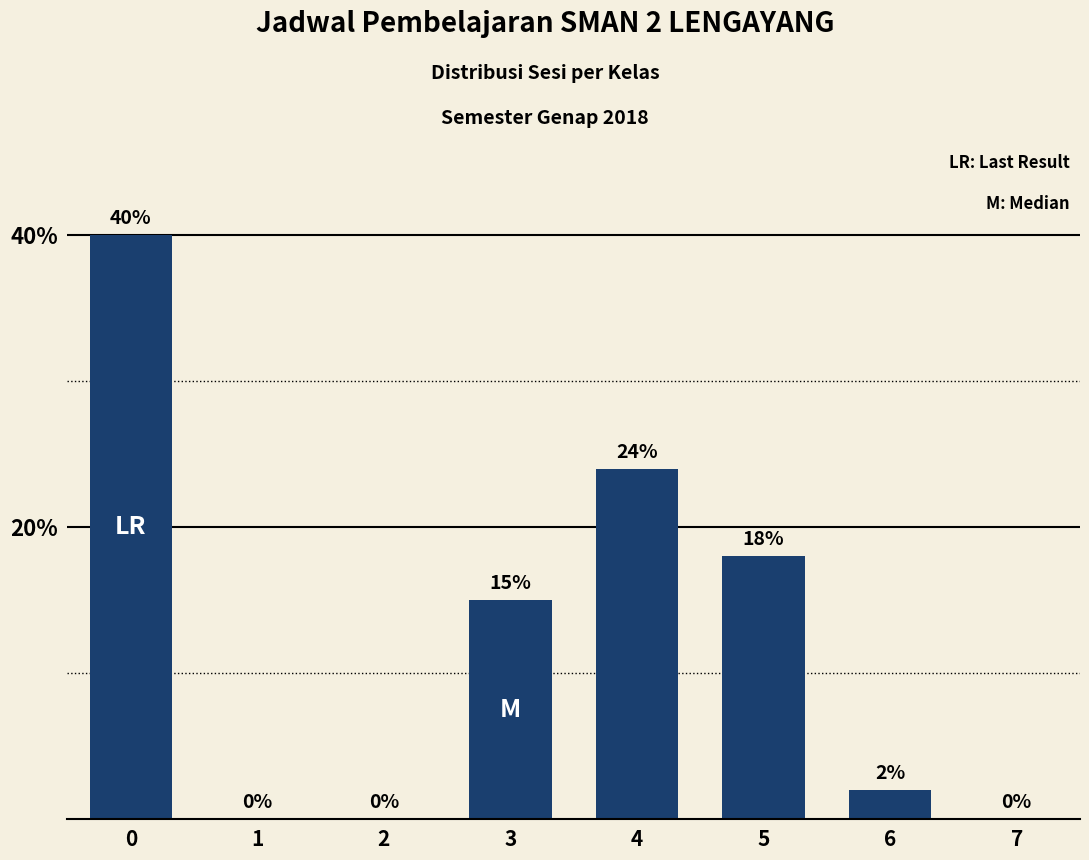

How many series are shown in this chart?

1